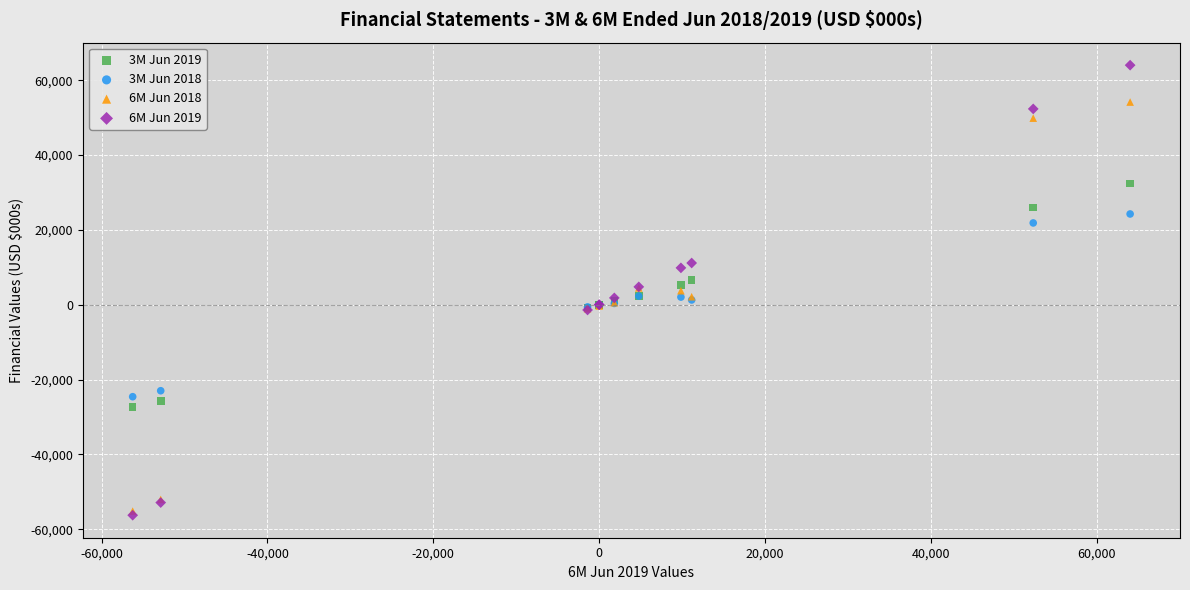

What are all the series names shown in the legend?

3M Jun 2019, 3M Jun 2018, 6M Jun 2018, 6M Jun 2019